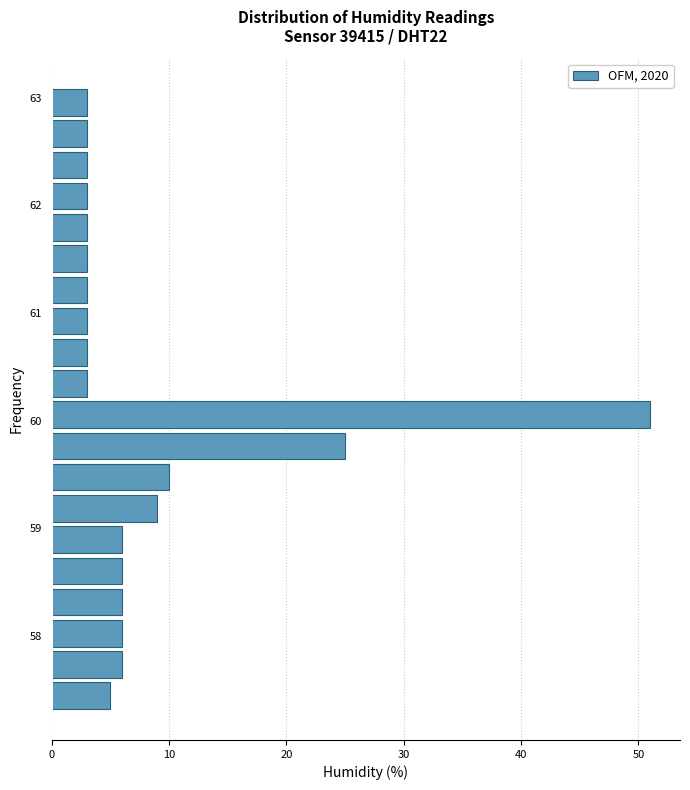

Read against the y-axis, roughly where is the centre of the longest bar?

60.1